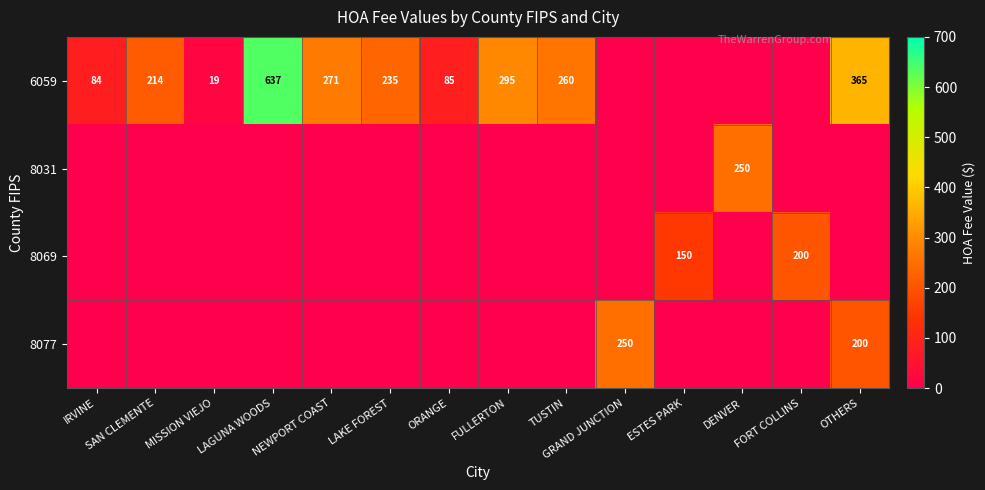

The value of 6059 at NEWPORT COAST is 457. True or false?

False